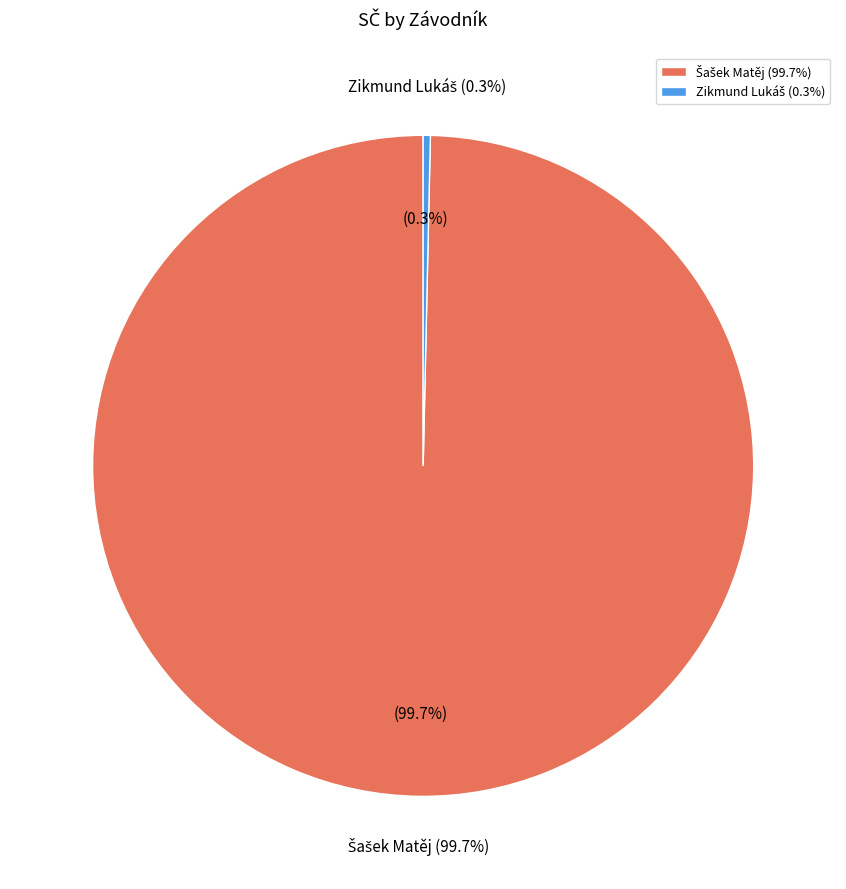

Do Zikmund Lukáš and Šašek Matěj together represent more than half of the pie?

Yes